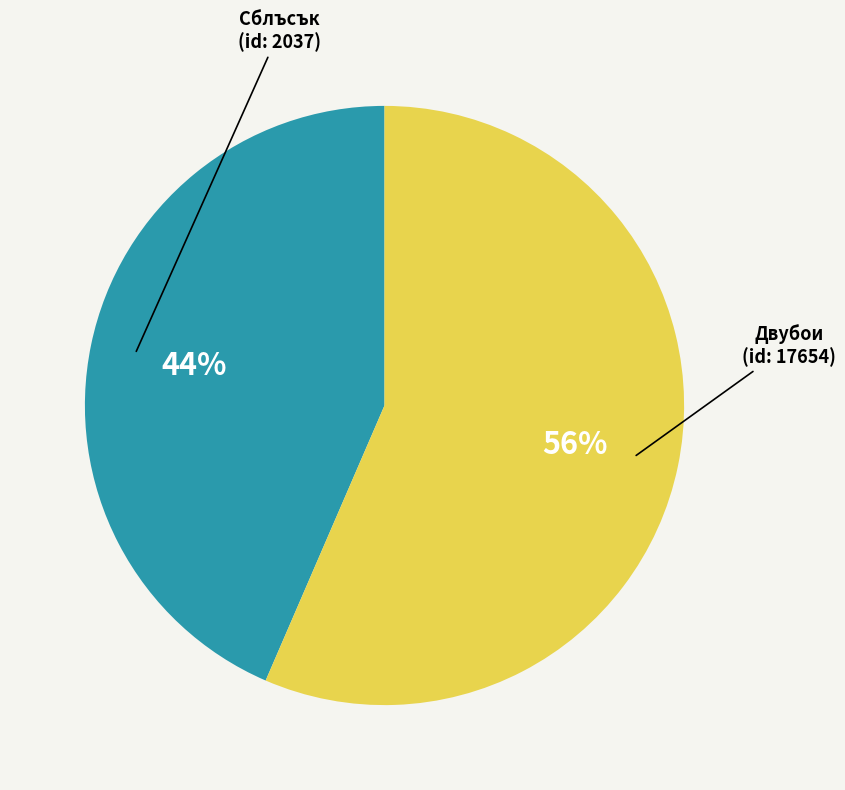

Is there any slice that represents more than half of the pie?

Yes